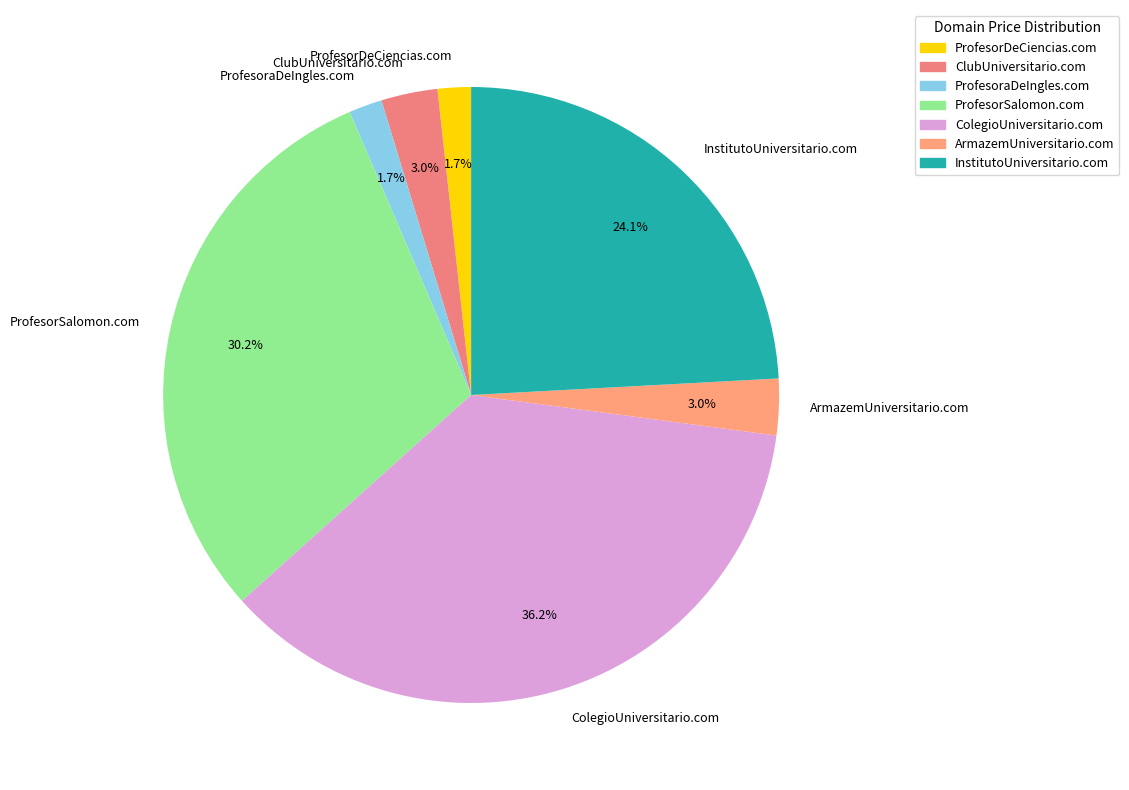

What percentage is the ProfesoraDeIngles.com slice, to the nearest percent?

2%